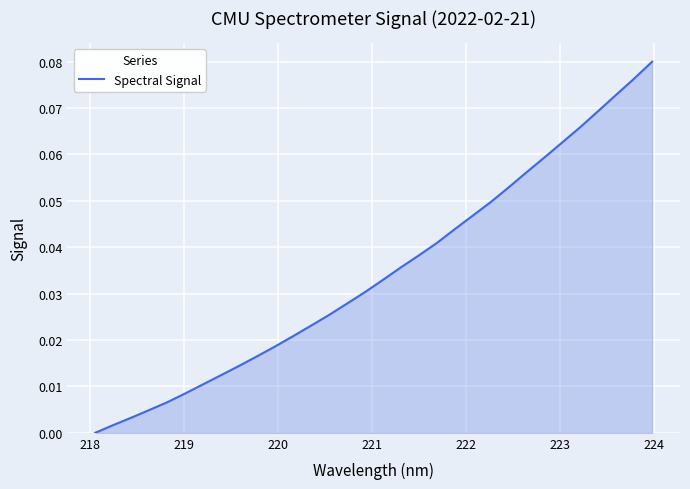

Does the chart display data point markers on the line(s)?

No